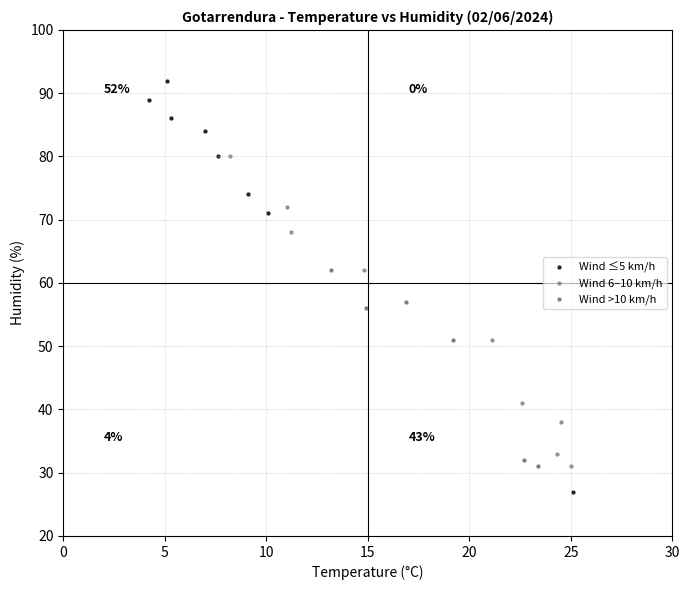

Which series has the widest spread of Y values?

Wind ≤5 km/h